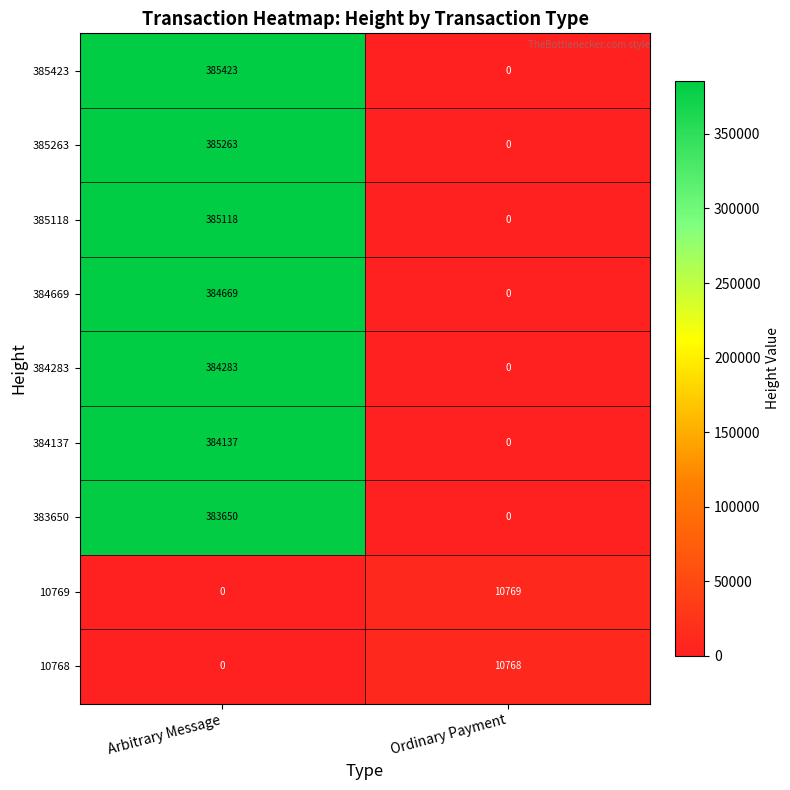

The value of 385263 at Arbitrary Message is 385263. True or false?

True